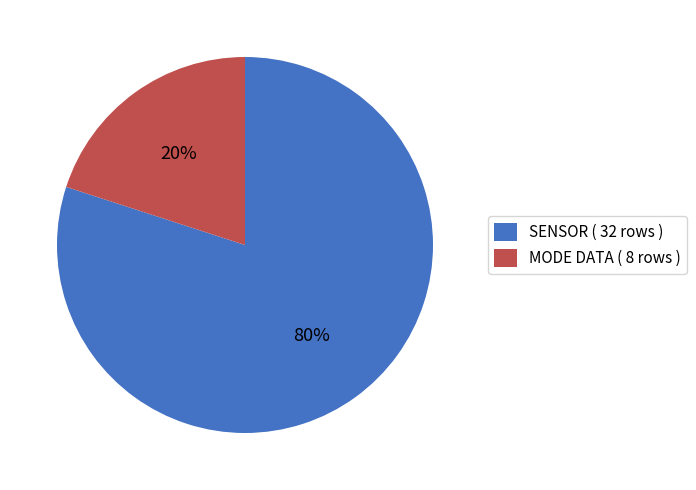

How many segments does this pie chart have?

2